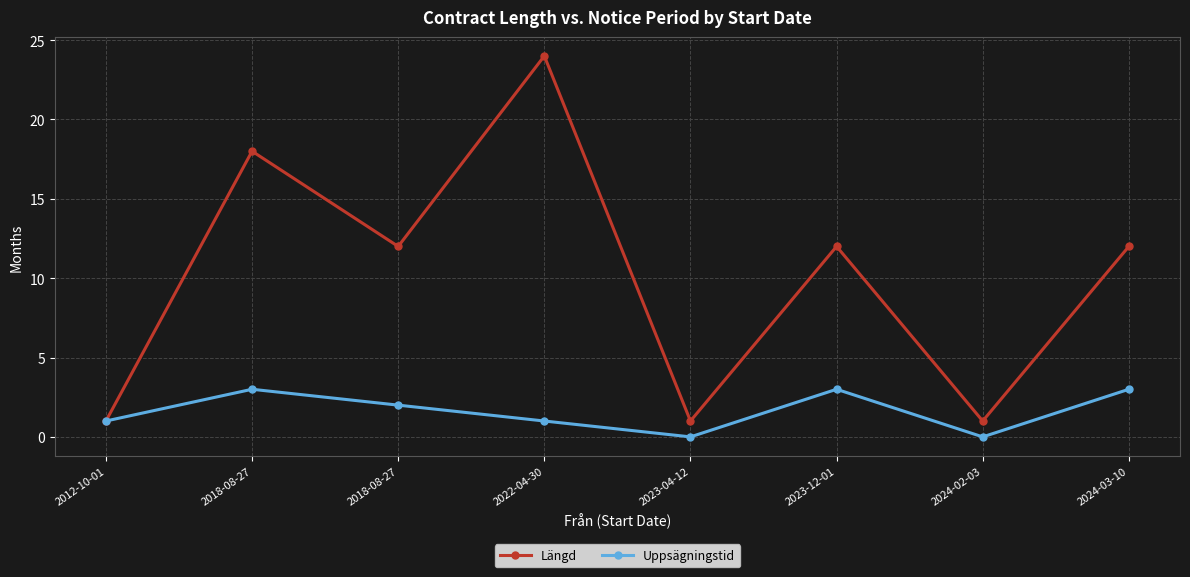

Is the value of Längd at 2024-03-10 greater than the value of Uppsägningstid at 2012-10-01?

Yes